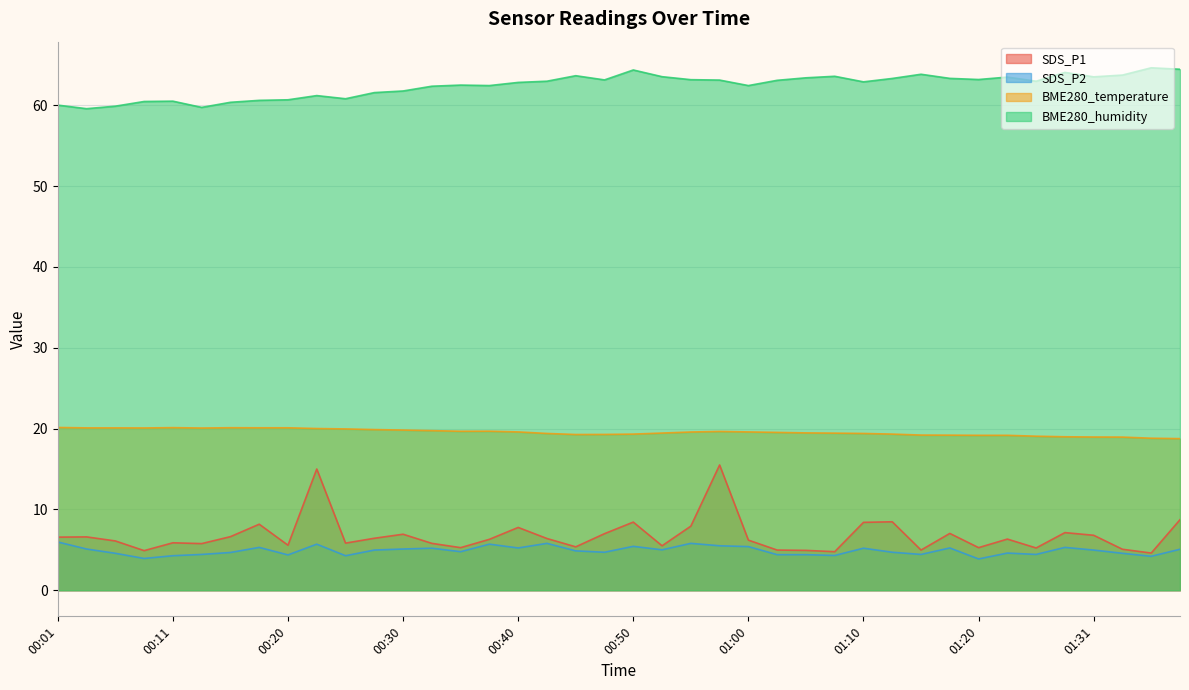

Which series has the largest range (max minus min)?

SDS_P1